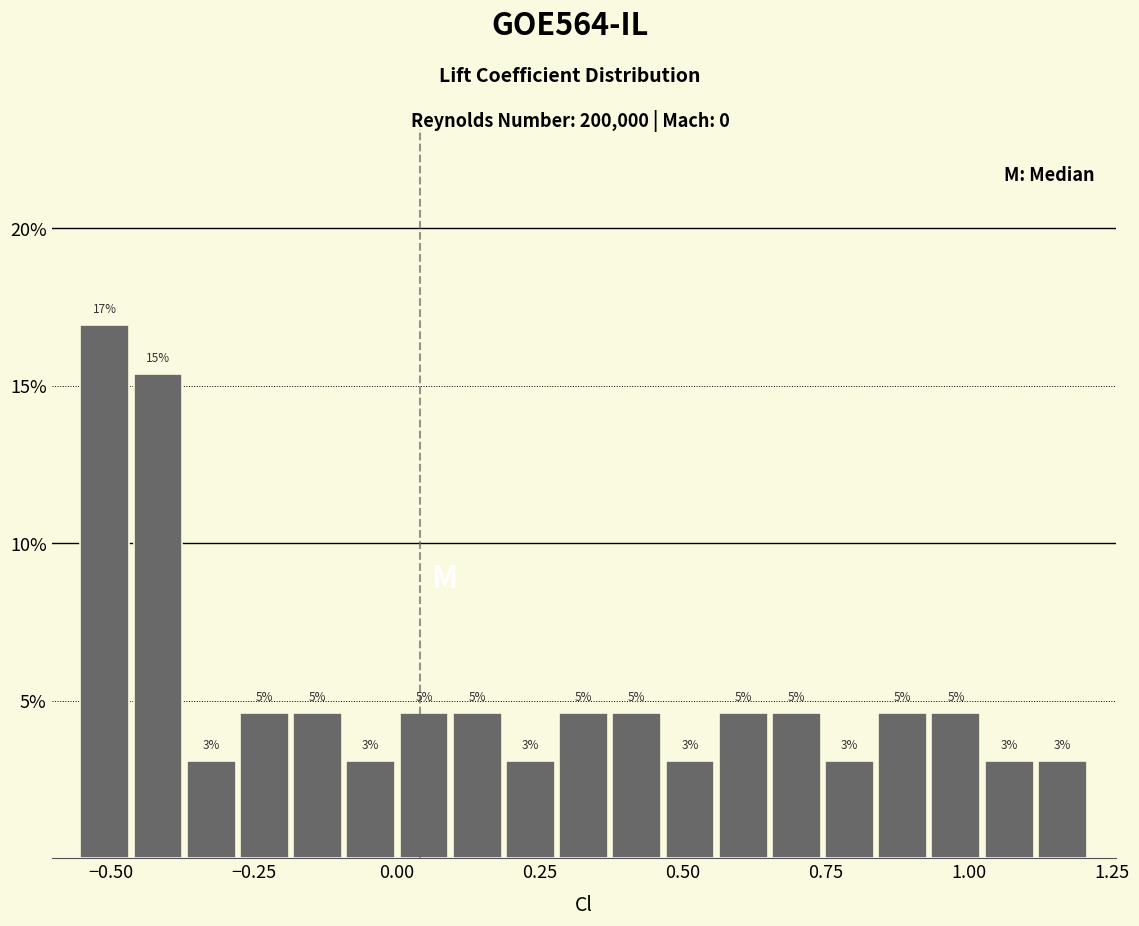

Around what value on the x-axis is the tallest bar? Give the approximate position of its centre, as read against the axis.

-0.50